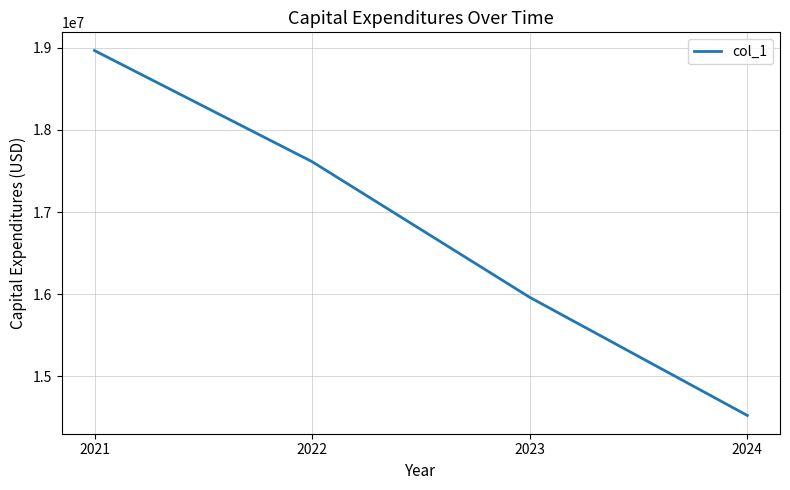

Approximately how many times larger is the value at 2021 compared to 2023?

1.2